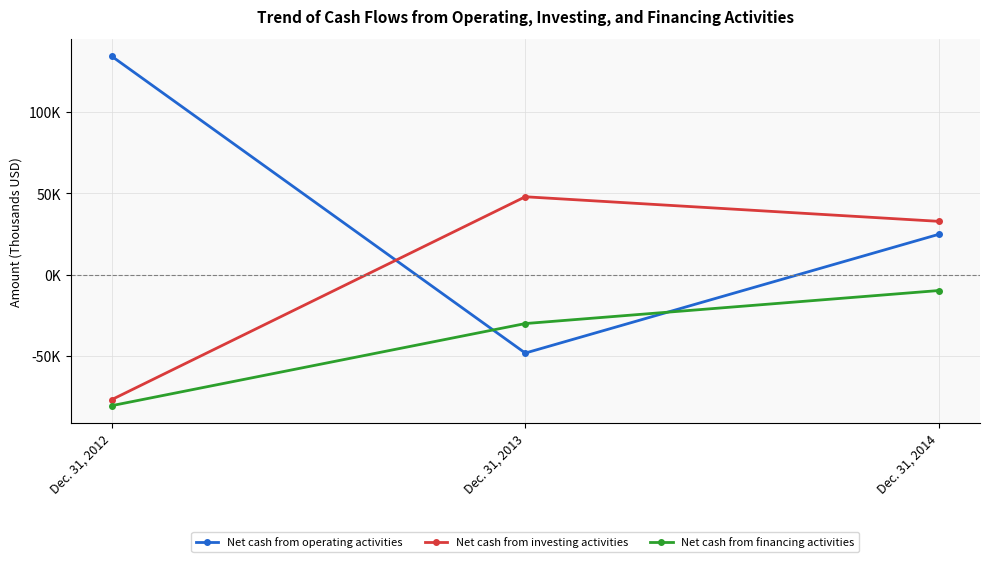

Does the chart have visible grid lines?

Yes